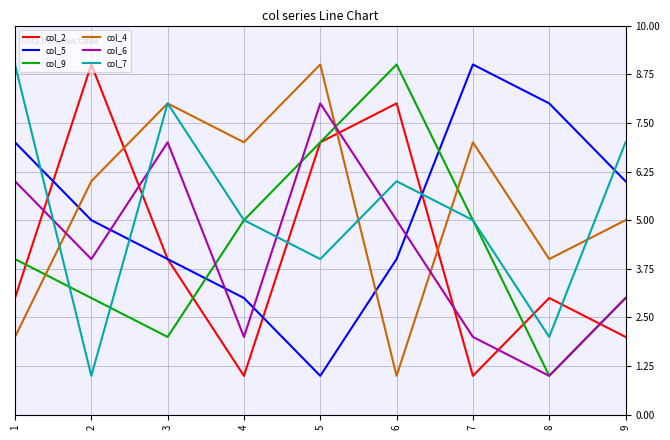

What is the average value of the col_6 series?

4